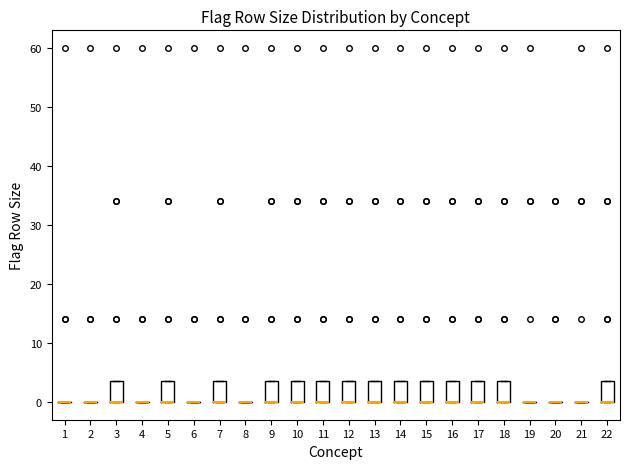

Reading left to right, transcribe this box plot: for each box, give where its median line is, the range the box spans, and where its two whiskers end, as read against the y-axis. The values are not printed on the chart, so give them approximately, as read against the axis.

1: box collapsed to a line at 0, whiskers 0 to 0
2: box collapsed to a line at 0, whiskers 0 to 0
3: median 0 (drawn on the box's lower edge), box 0 to 4, whiskers 0 to 4
4: box collapsed to a line at 0, whiskers 0 to 0
5: median 0 (drawn on the box's lower edge), box 0 to 4, whiskers 0 to 4
6: box collapsed to a line at 0, whiskers 0 to 0
7: median 0 (drawn on the box's lower edge), box 0 to 4, whiskers 0 to 4
8: box collapsed to a line at 0, whiskers 0 to 0
9: median 0 (drawn on the box's lower edge), box 0 to 4, whiskers 0 to 4
10: median 0 (drawn on the box's lower edge), box 0 to 4, whiskers 0 to 4
11: median 0 (drawn on the box's lower edge), box 0 to 4, whiskers 0 to 4
12: median 0 (drawn on the box's lower edge), box 0 to 4, whiskers 0 to 4
13: median 0 (drawn on the box's lower edge), box 0 to 4, whiskers 0 to 4
14: median 0 (drawn on the box's lower edge), box 0 to 4, whiskers 0 to 4
15: median 0 (drawn on the box's lower edge), box 0 to 4, whiskers 0 to 4
16: median 0 (drawn on the box's lower edge), box 0 to 4, whiskers 0 to 4
17: median 0 (drawn on the box's lower edge), box 0 to 4, whiskers 0 to 4
18: median 0 (drawn on the box's lower edge), box 0 to 4, whiskers 0 to 4
19: box collapsed to a line at 0, whiskers 0 to 0
20: box collapsed to a line at 0, whiskers 0 to 0
21: box collapsed to a line at 0, whiskers 0 to 0
22: median 0 (drawn on the box's lower edge), box 0 to 4, whiskers 0 to 4